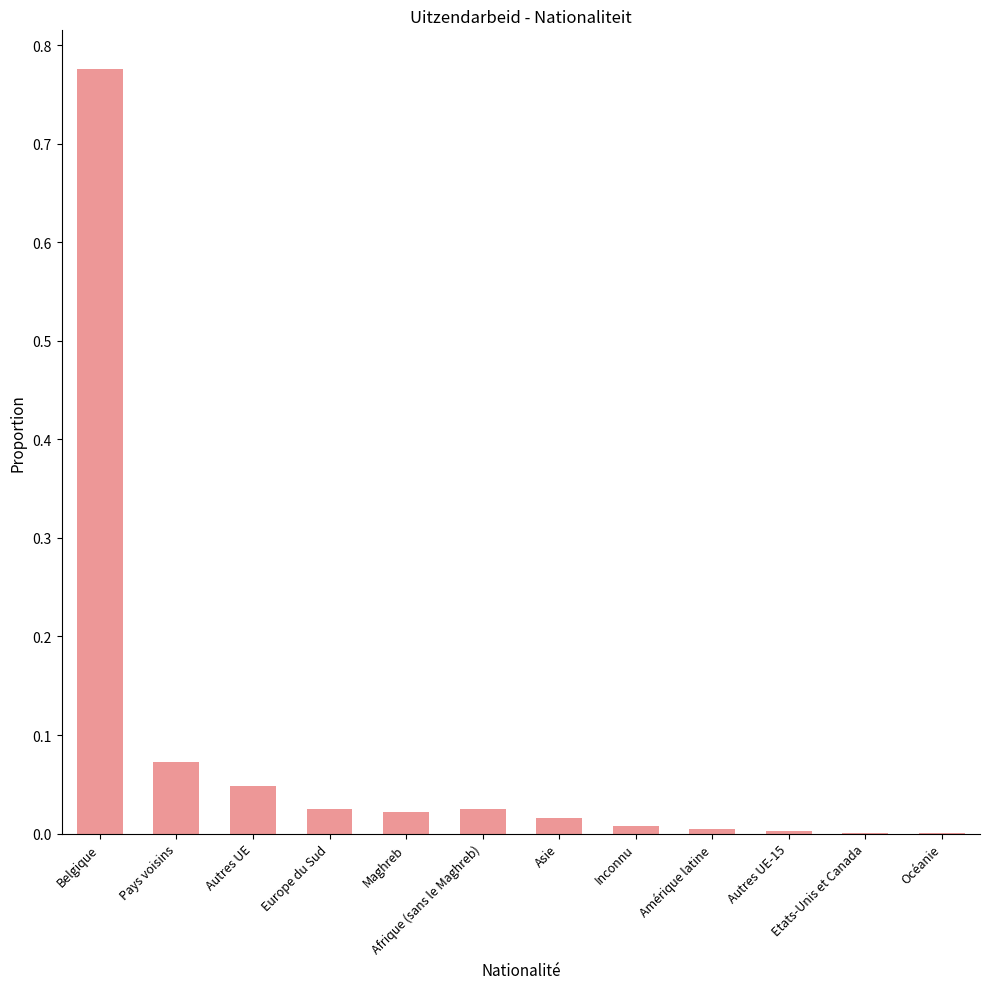

What is the sum of all values?

1.0